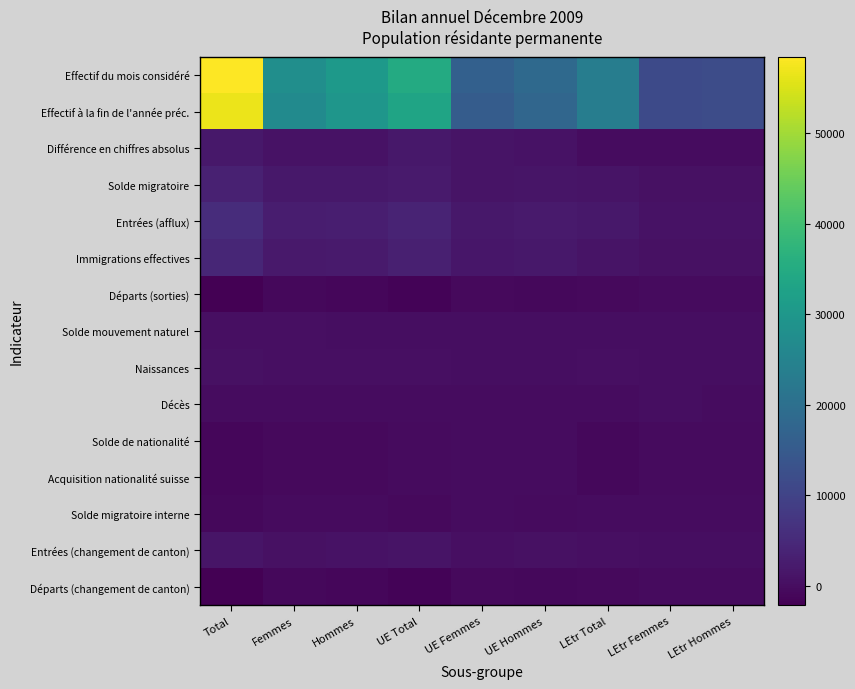

Reading left to right, list all the values displayed in this chart.

Effectif du mois considéré: Total=58480	Femmes=27845	Hommes=30635	UE Total=35029	UE Femmes=16375	UE Hommes=18654	LEtr Total=23451	LEtr Femmes=11470	LEtr Hommes=11981
Effectif à la fin de l'année préc.: Total=56762	Femmes=26943	Hommes=29819	UE Total=33182	UE Femmes=15410	UE Hommes=17772	LEtr Total=23580	LEtr Femmes=11533	LEtr Hommes=12047
Différence en chiffres absolus: Total=1718	Femmes=902	Hommes=816	UE Total=1847	UE Femmes=965	UE Hommes=882	LEtr Total=-129	LEtr Femmes=-63	LEtr Hommes=-66
Solde migratoire: Total=3307	Femmes=1657	Hommes=1650	UE Total=2330	UE Femmes=1132	UE Hommes=1198	LEtr Total=977	LEtr Femmes=525	LEtr Hommes=452
Entrées (afflux): Total=5609	Femmes=2666	Hommes=2943	UE Total=3952	UE Femmes=1828	UE Hommes=2124	LEtr Total=1657	LEtr Femmes=838	LEtr Hommes=819
Immigrations effectives: Total=4297	Femmes=2063	Hommes=2234	UE Total=3161	UE Femmes=1468	UE Hommes=1693	LEtr Total=1136	LEtr Femmes=595	LEtr Hommes=541
Départs (sorties): Total=-2157	Femmes=-952	Hommes=-1205	UE Total=-1501	UE Femmes=-657	UE Hommes=-844	LEtr Total=-656	LEtr Femmes=-295	LEtr Hommes=-361
Solde mouvement naturel: Total=404	Femmes=213	Hommes=191	UE Total=204	UE Femmes=101	UE Hommes=103	LEtr Total=200	LEtr Femmes=112	LEtr Hommes=88
Naissances: Total=606	Femmes=293	Hommes=313	UE Total=359	UE Femmes=166	UE Hommes=193	LEtr Total=247	LEtr Femmes=127	LEtr Hommes=120
Décès: Total=-202	Femmes=-80	Hommes=-122	UE Total=-155	UE Femmes=-65	UE Hommes=-90	LEtr Total=-47	LEtr Femmes=-15	LEtr Hommes=-32
Solde de nationalité: Total=-1202	Femmes=-634	Hommes=-568	UE Total=-319	UE Femmes=-178	UE Hommes=-141	LEtr Total=-883	LEtr Femmes=-456	LEtr Hommes=-427
Acquisition nationalité suisse: Total=-1203	Femmes=-635	Hommes=-568	UE Total=-320	UE Femmes=-179	UE Hommes=-141	LEtr Total=-883	LEtr Femmes=-456	LEtr Hommes=-427
Solde migratoire interne: Total=-787	Femmes=-340	Hommes=-447	UE Total=-583	UE Femmes=-242	UE Hommes=-341	LEtr Total=-204	LEtr Femmes=-98	LEtr Hommes=-106
Entrées (changement de canton): Total=1321	Femmes=623	Hommes=698	UE Total=986	UE Femmes=446	UE Hommes=540	LEtr Total=335	LEtr Femmes=177	LEtr Hommes=158
Départs (changement de canton): Total=-2108	Femmes=-963	Hommes=-1145	UE Total=-1569	UE Femmes=-688	UE Hommes=-881	LEtr Total=-539	LEtr Femmes=-275	LEtr Hommes=-264